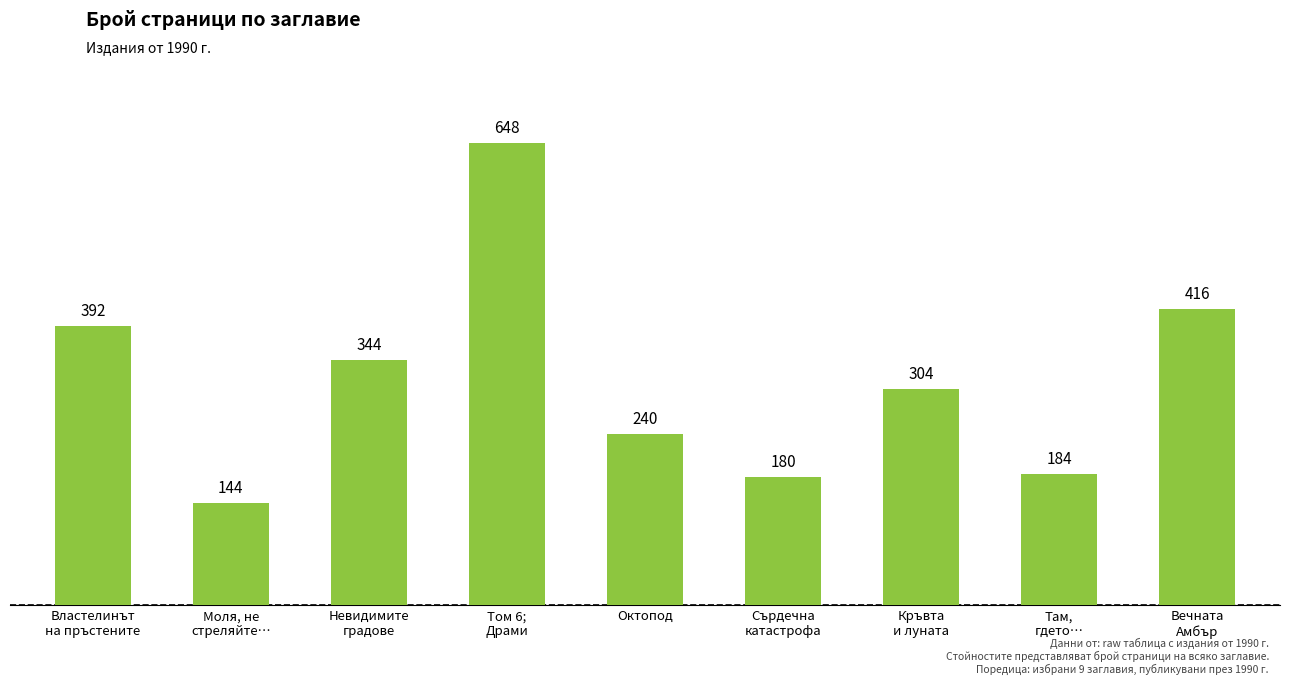

What is the difference between the maximum and second lowest values?

468